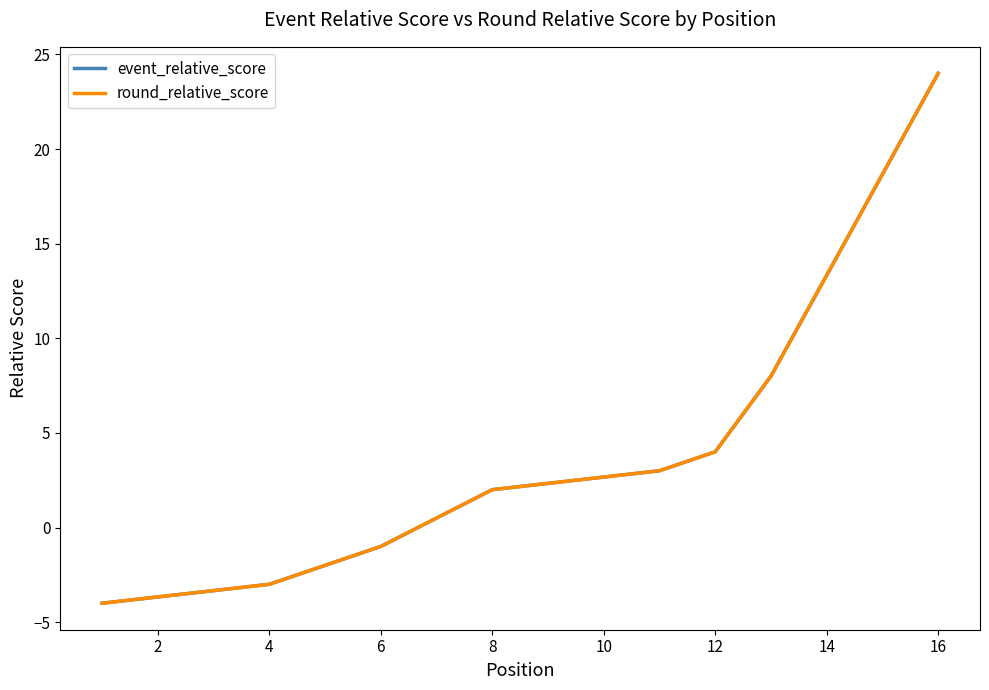

What is the sum of all event_relative_score values?

31